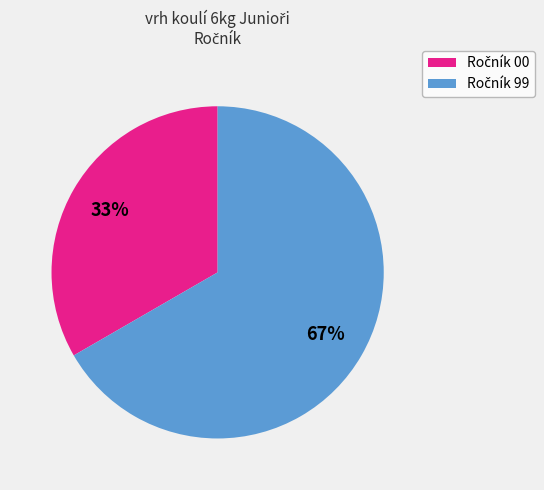

Does any single category account for the majority?

Yes